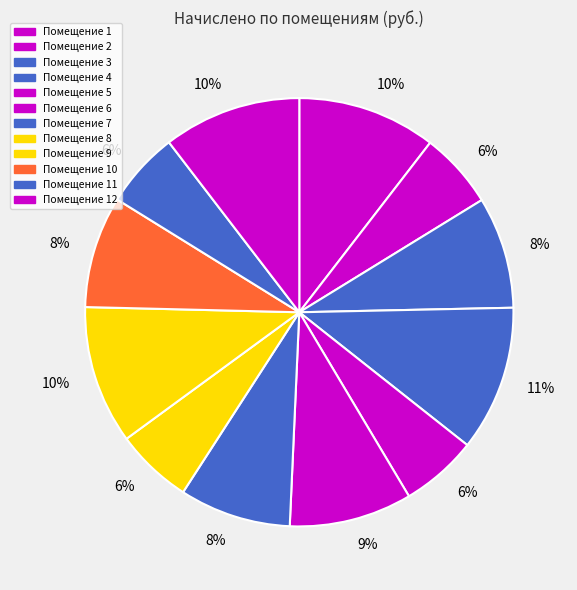

Count the number of slices in the pie.

12